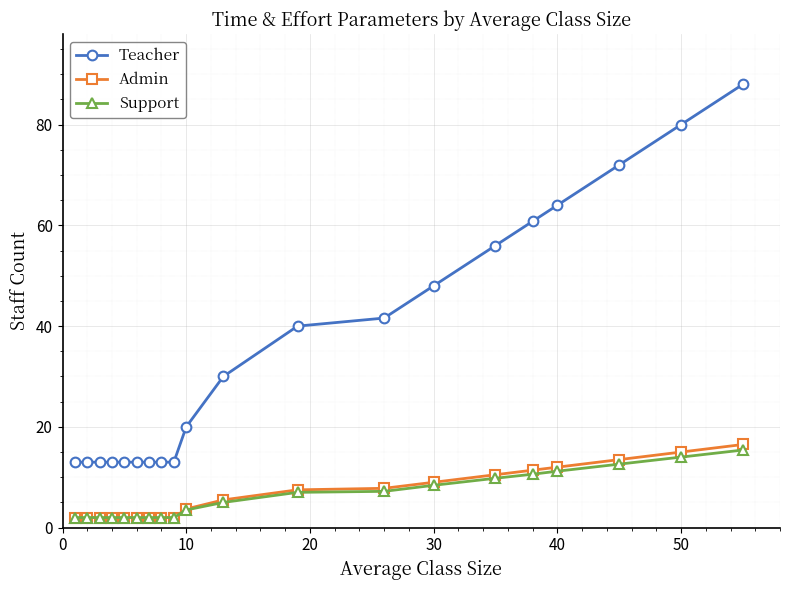

Which series has the largest range (max minus min)?

Teacher